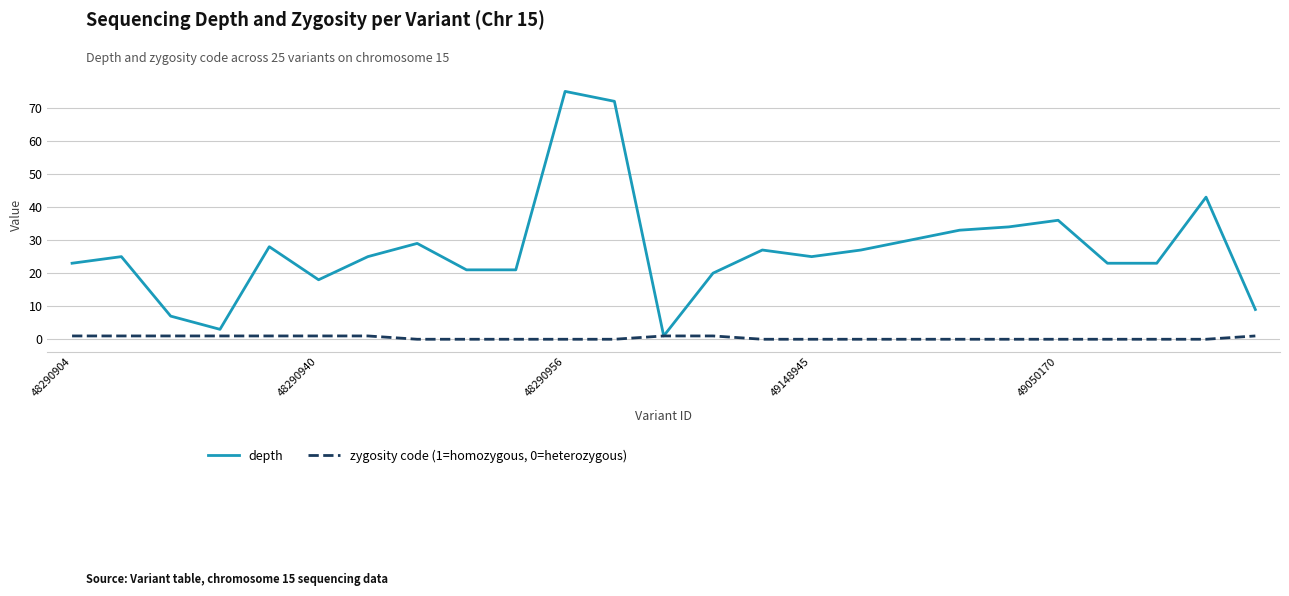

Which series has the largest total across all categories?

depth